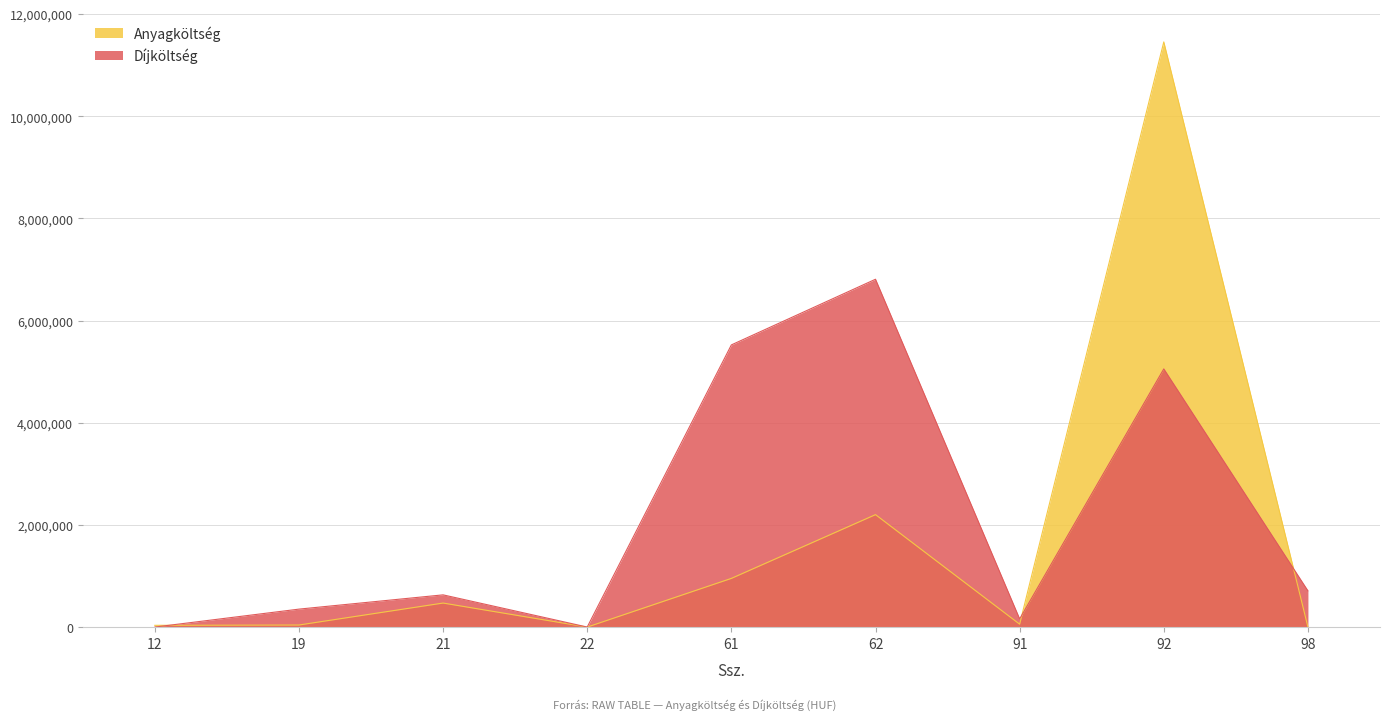

How many lines are shown in the chart?

2